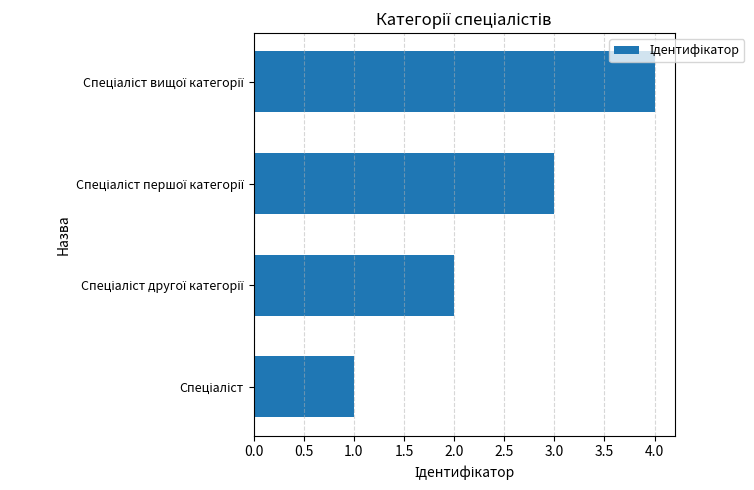

What is the sum of all values?

10